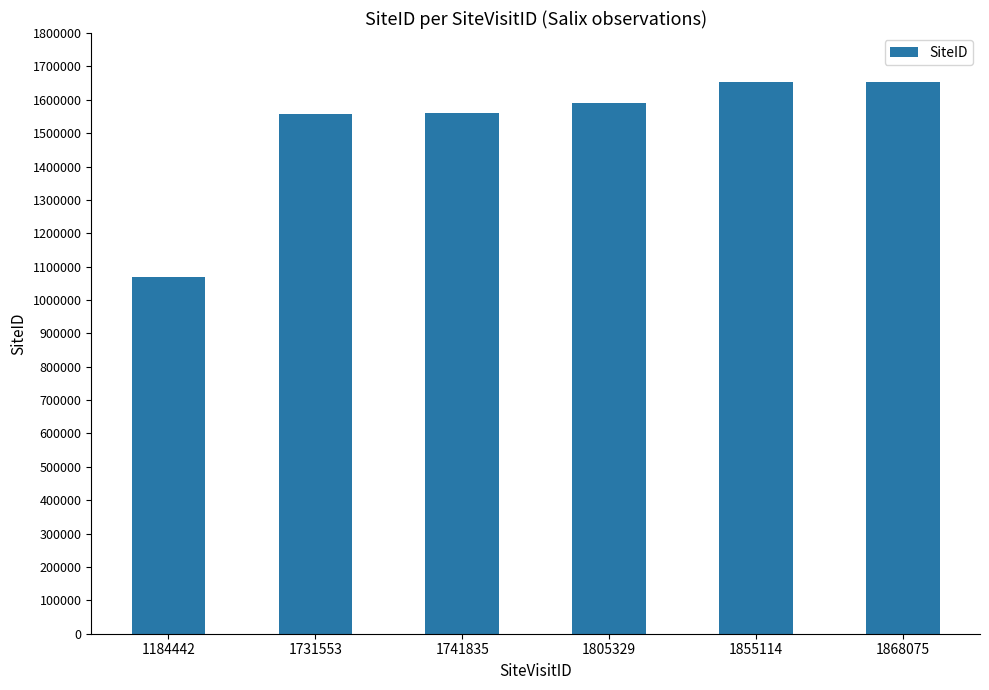

What is the value of the 1st bar from the left?

1069745